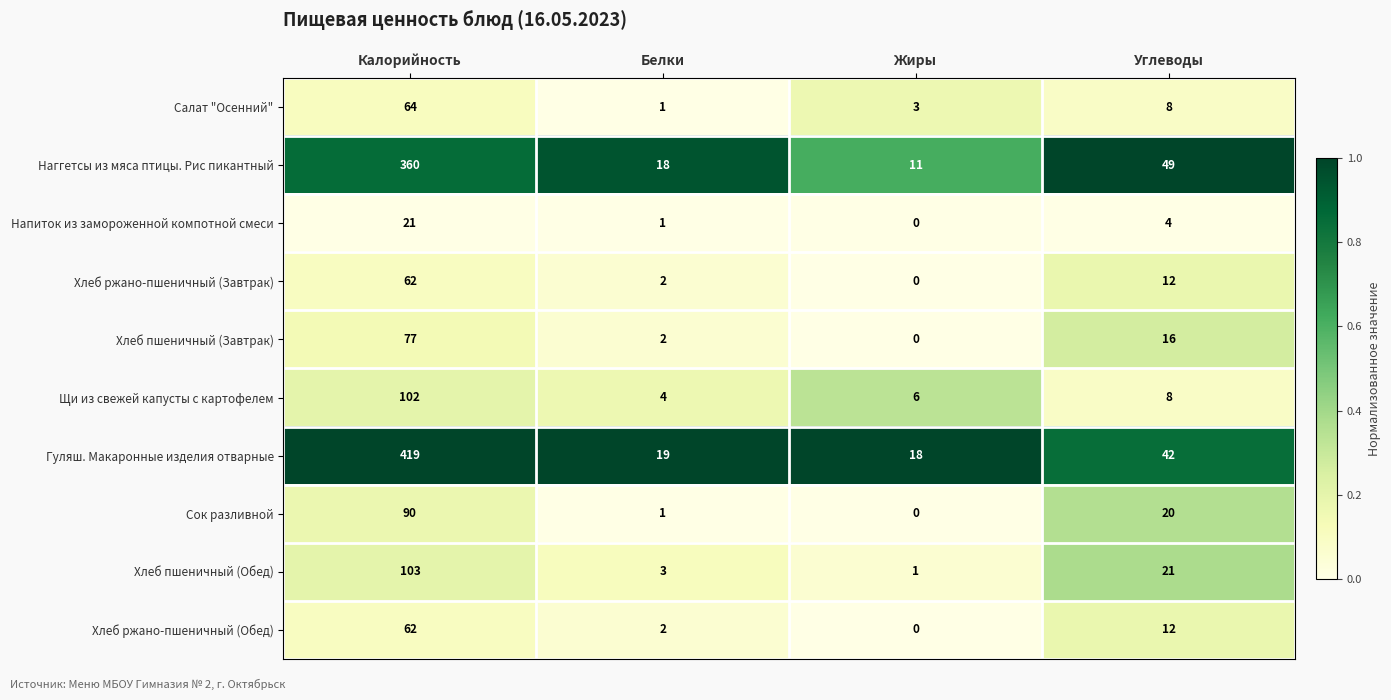

List the labels in order of Гуляш. Макаронные изделия отварные value, smallest first.

Жиры, Белки, Углеводы, Калорийность